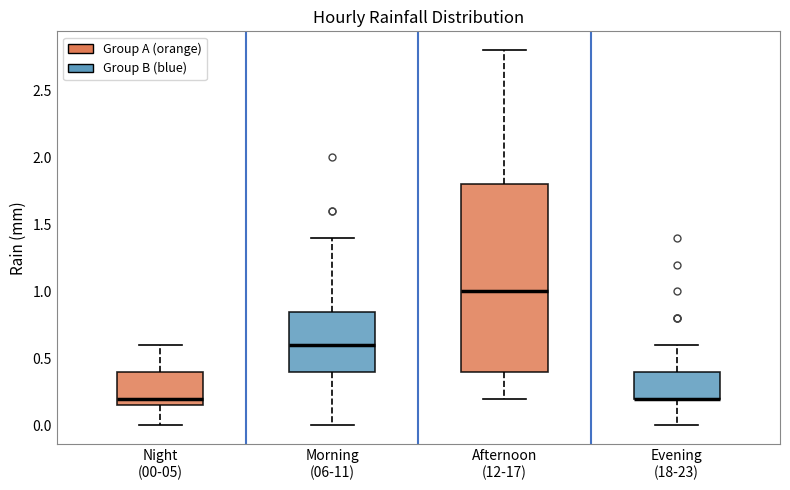

Reading left to right, read every box against the y-axis: the position of its median line, the range the box covers, and the ends of its whiskers. The values are not printed on the chart, so give them approximately, as read against the axis.

Night (00-05): median 0.20, box 0.15 to 0.40, whiskers 0.00 to 0.60
Morning (06-11): median 0.60, box 0.40 to 0.85, whiskers 0.00 to 1.40
Afternoon (12-17): median 1.00, box 0.40 to 1.80, whiskers 0.20 to 2.80
Evening (18-23): median 0.20 (drawn on the box's lower edge), box 0.20 to 0.40, whiskers 0.00 to 0.60